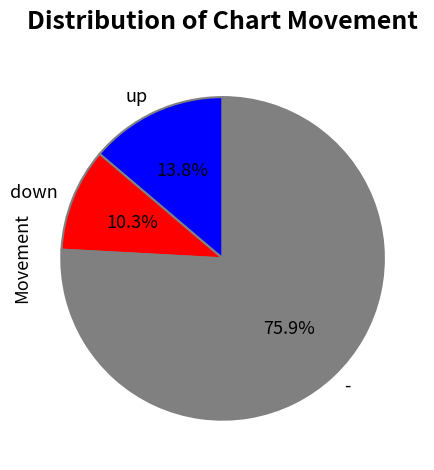

What is the majority slice?

-